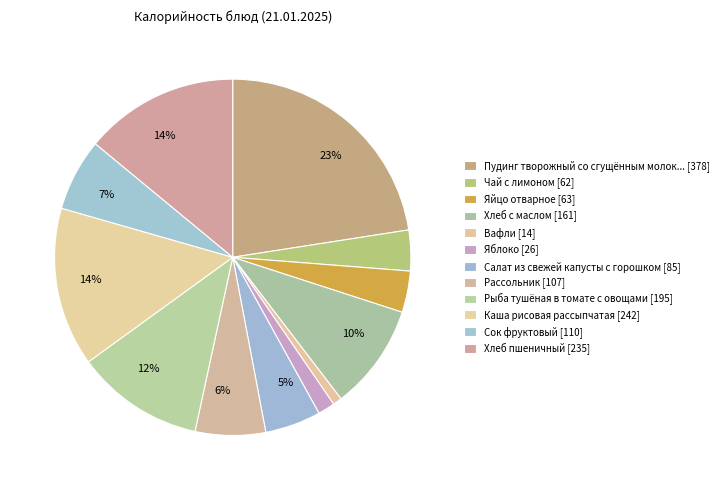

How many slices are in this pie chart?

12